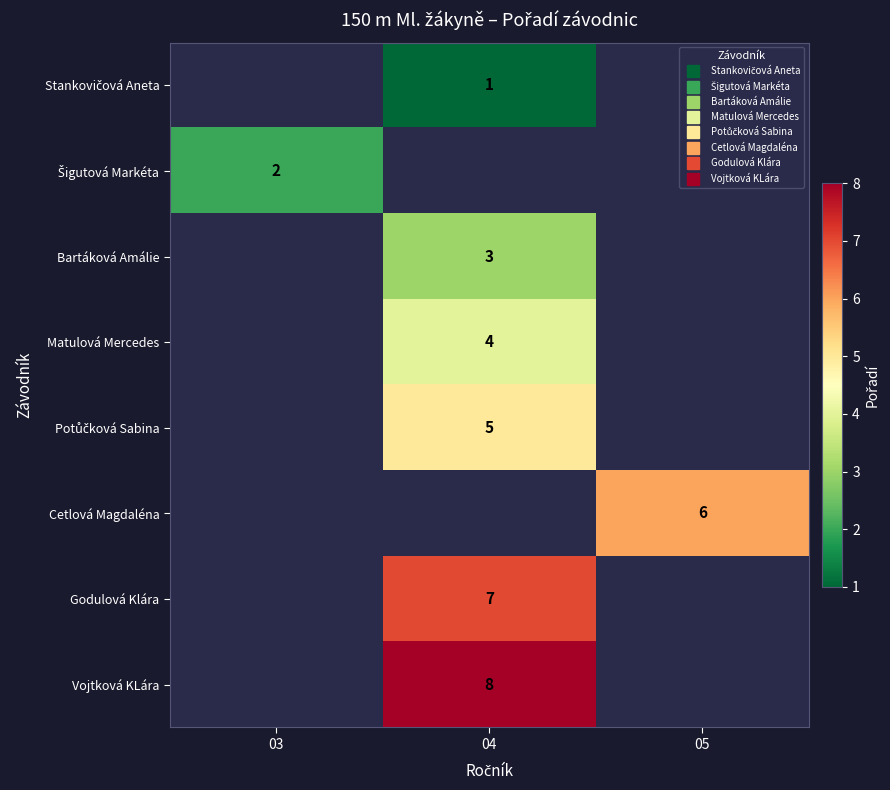

Rank the series by their average value, from lowest to highest.

Stankovičová Aneta, Šigutová Markéta, Bartáková Amálie, Matulová Mercedes, Potůčková Sabina, Cetlová Magdaléna, Godulová Klára, Vojtková KLára